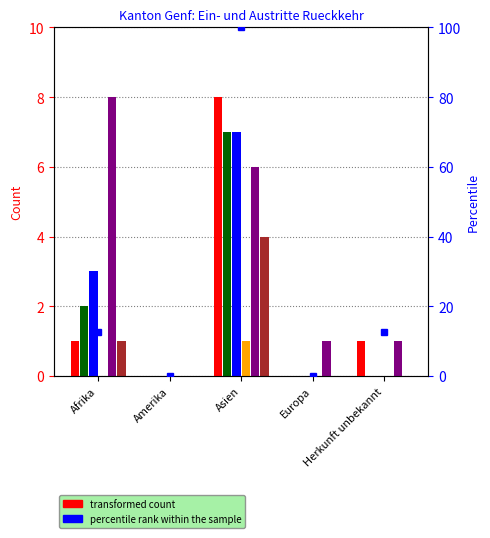

How many bars are there in each group?

6